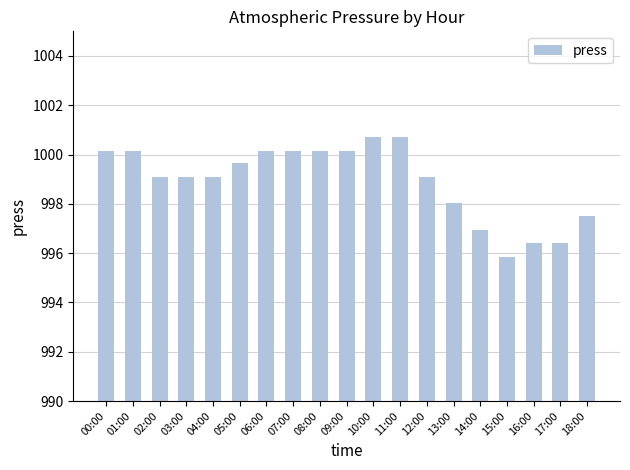

True or false: the data shows 999.1 at 03:00.

True